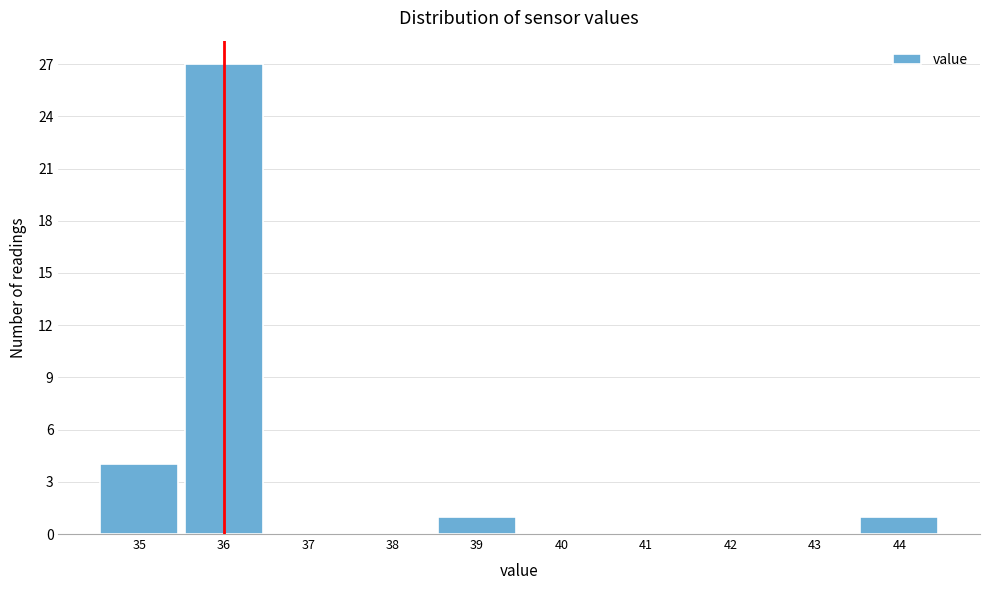

Reading left to right, list every bar in this chart as the range it spans on the x-axis followed by its height. The values are not printed on the chart, so give them approximately, as read against the axis.

34.5 to 35.5: 4
35.5 to 36.5: 27
36.5 to 37.5: 0
37.5 to 38.5: 0
38.5 to 39.5: 1
39.5 to 40.5: 0
40.5 to 41.5: 0
41.5 to 42.5: 0
42.5 to 43.5: 0
43.5 to 44.5: 1